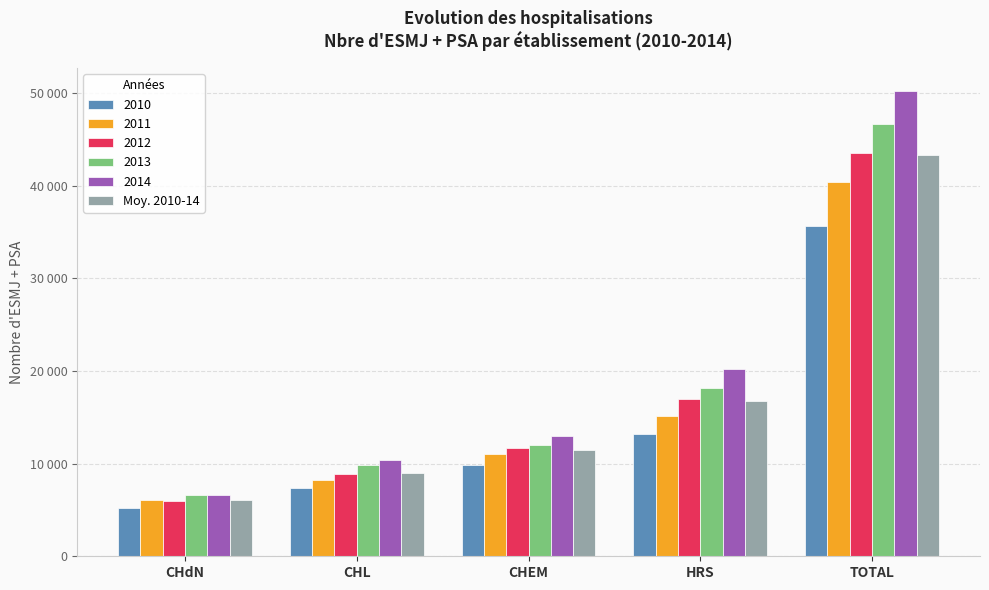

Reading right to left, transcribe all the data shown in this chart.

TOTAL=43258.6	HRS=16724.4	CHEM=11489.6	CHL=8937.0	CHdN=6107.6